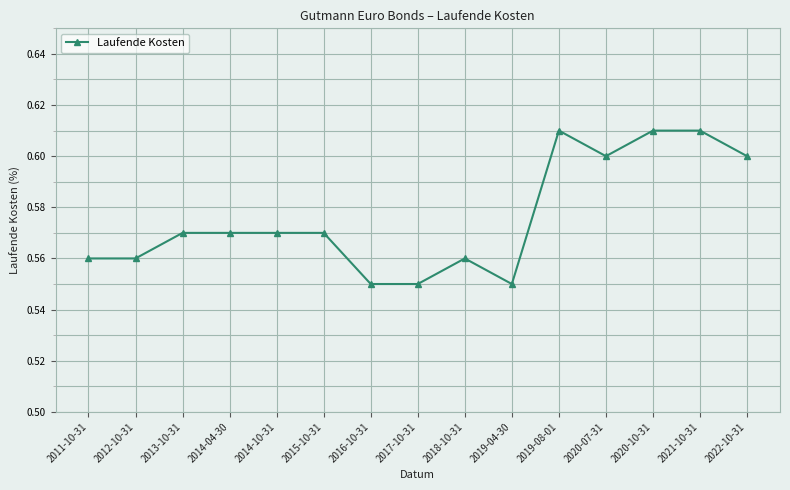

The value at 2014-04-30 is 0.6. True or false?

True